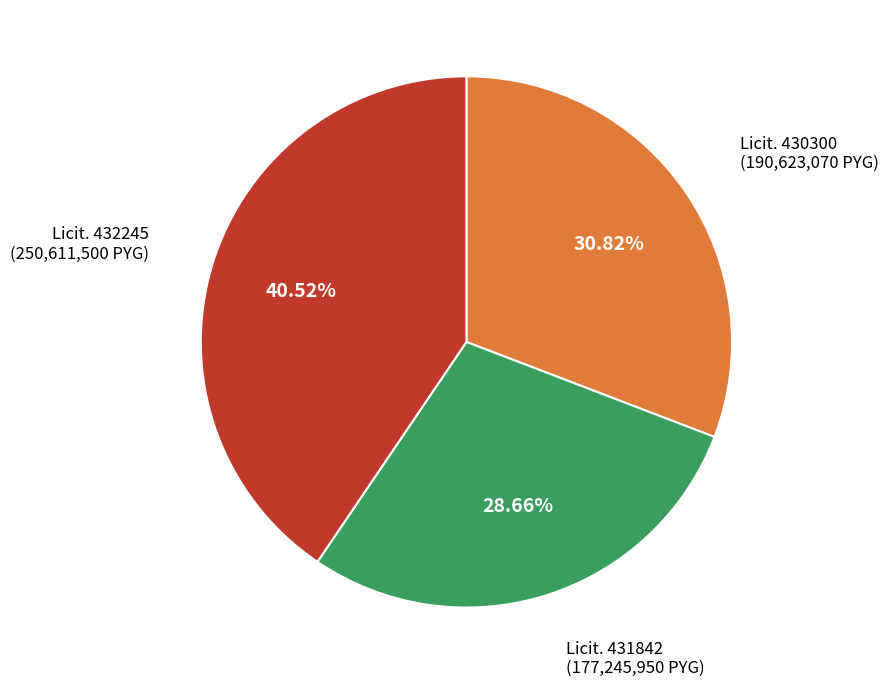

Is there any slice that represents more than half of the pie?

No